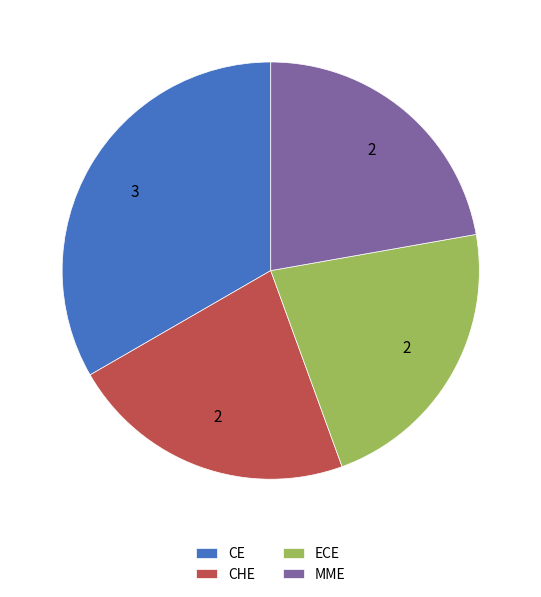

Is the sum of MME and ECE greater than half?

No